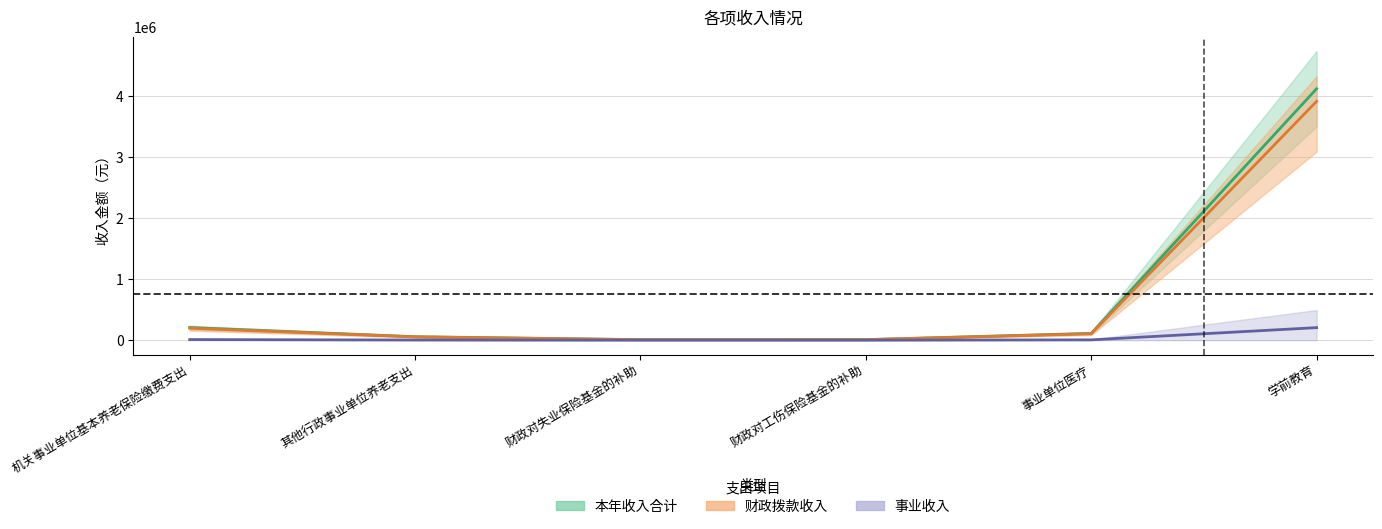

Is this an area chart (filled region under the line)?

No